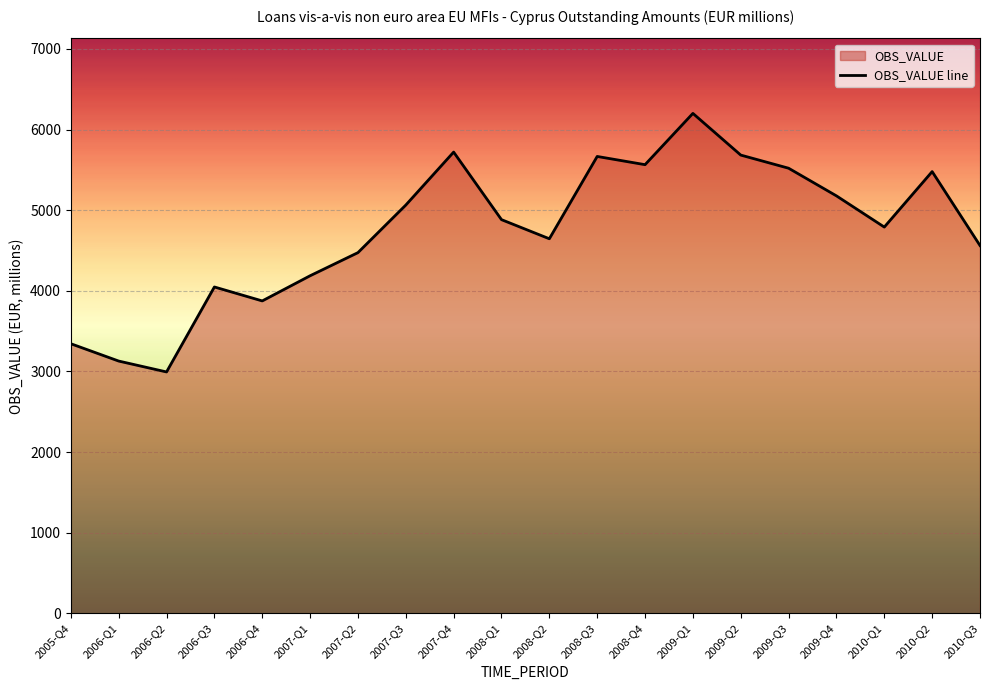

Does the chart display data point markers on the line(s)?

No